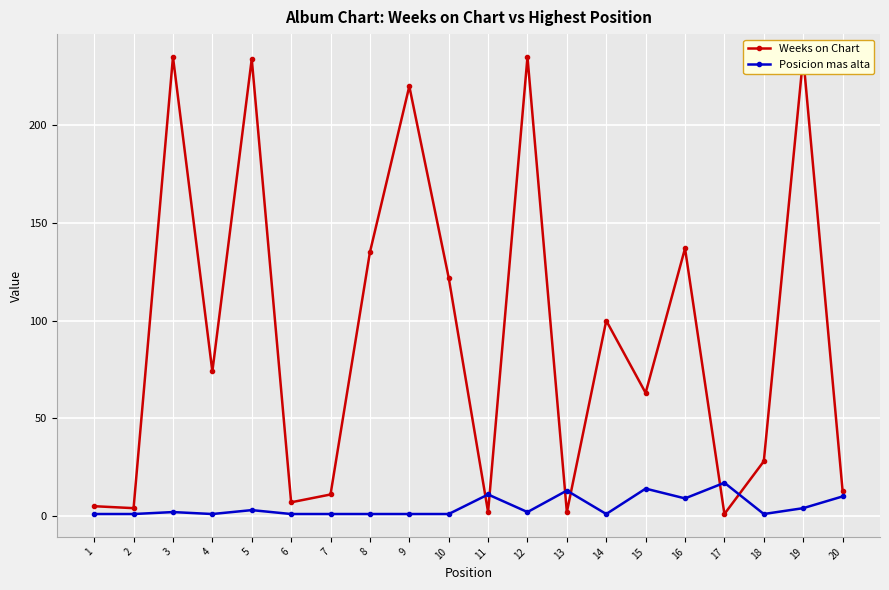

Is this an area chart (filled region under the line)?

No